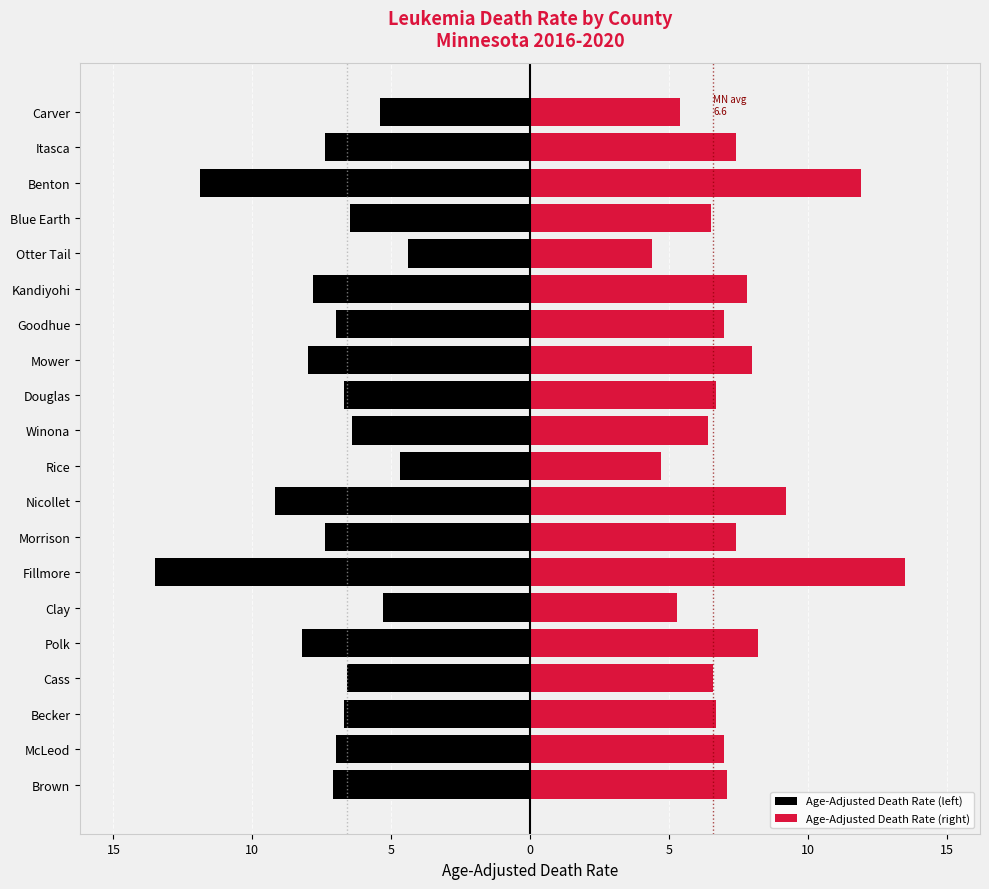

Reading left to right, extract all data points from this chart.

Age-Adjusted Death Rate (left): -7.1	-7.0	-6.7	-6.6	-8.2	-5.3	-13.5	-7.4	-9.2	-4.7	-6.4	-6.7	-8.0	-7.0	-7.8	-4.4	-6.5	-11.9	-7.4	-5.4
Age-Adjusted Death Rate (right): 7.1	7.0	6.7	6.6	8.2	5.3	13.5	7.4	9.2	4.7	6.4	6.7	8.0	7.0	7.8	4.4	6.5	11.9	7.4	5.4